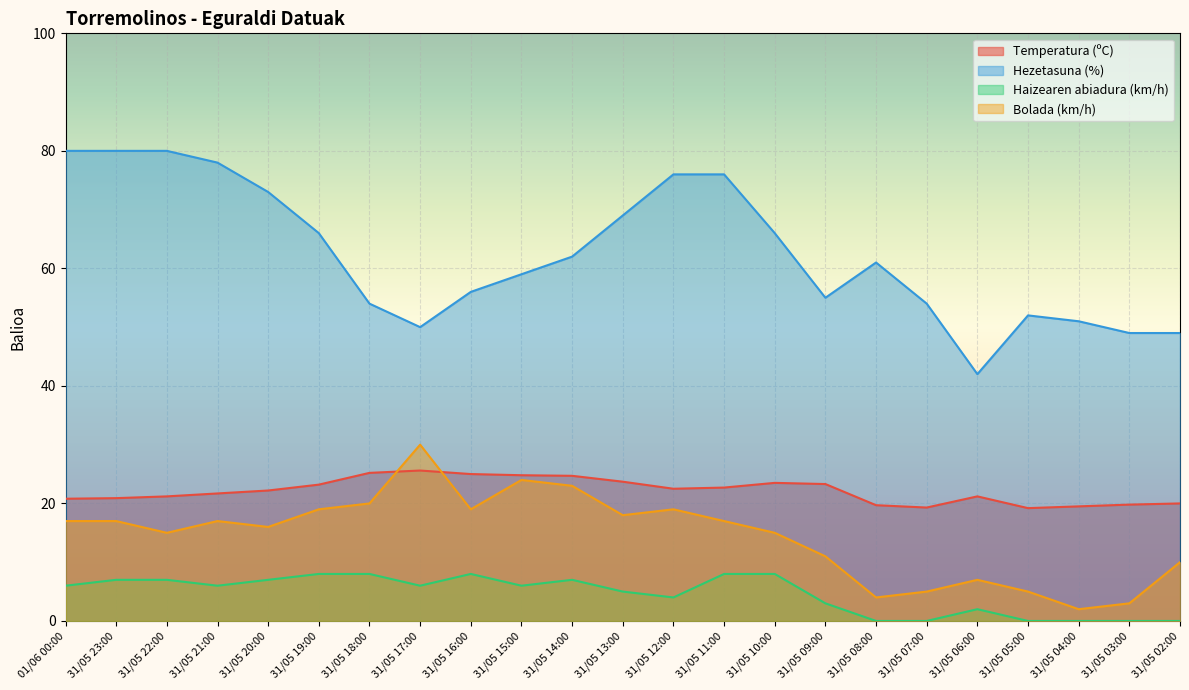

What are all the series names shown in the legend?

Temperatura (ºC), Hezetasuna (%), Haizearen abiadura (km/h), Bolada (km/h)